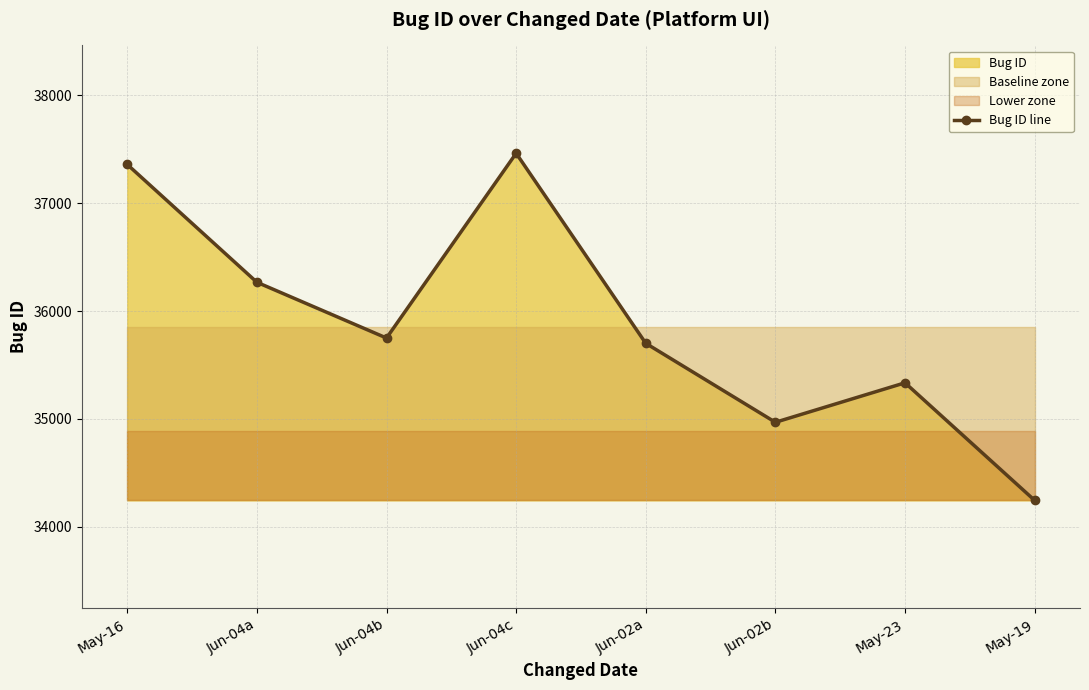

What is the difference between the second highest and minimum values?

3114